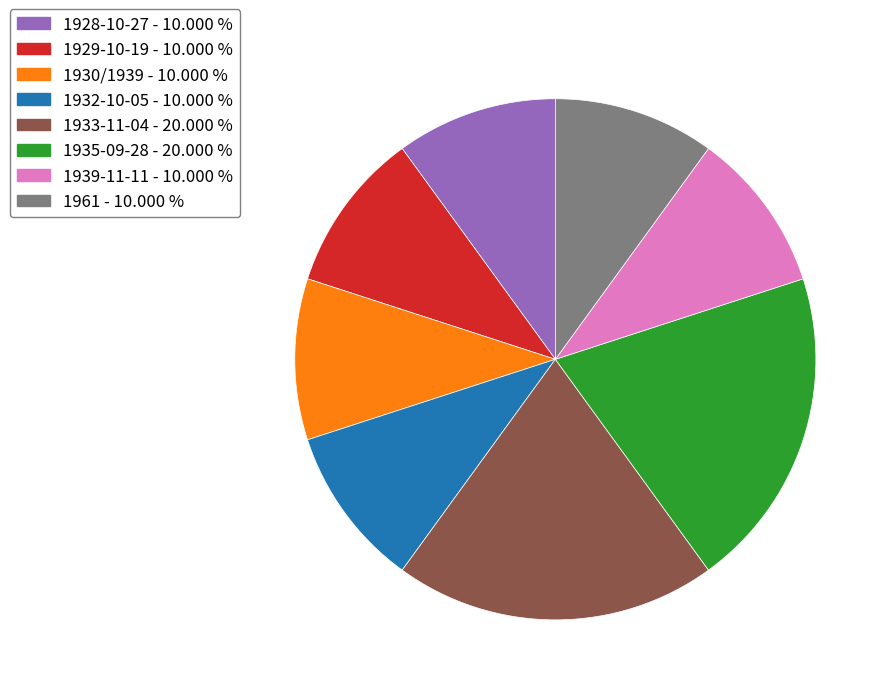

What is the ratio of the value at 1930/1939 to the value at 1933-11-04?

0.5